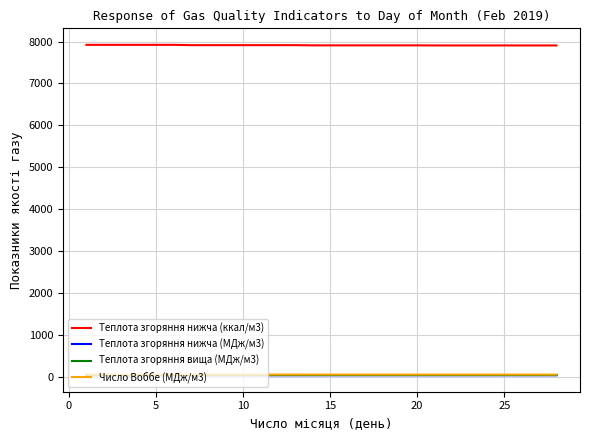

True or false: Теплота згоряння нижча (МДж/м3) and Теплота згоряння нижча (ккал/м3) intersect in this chart.

False